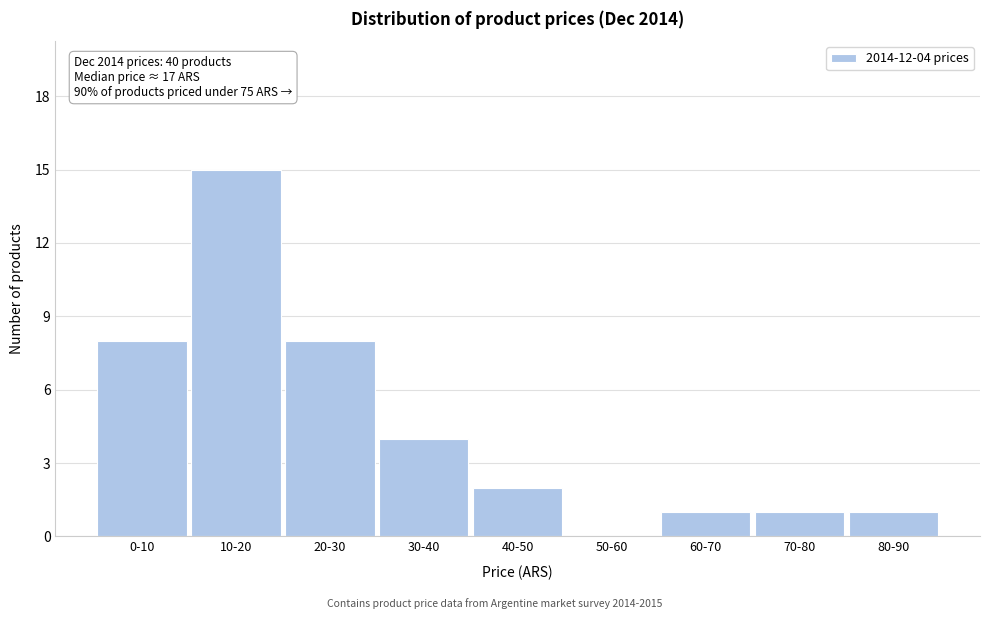

Reading left to right, extract all data points from this chart.

0-10=8	10-20=15	20-30=8	30-40=4	40-50=2	50-60=0	60-70=1	70-80=1	80-90=1